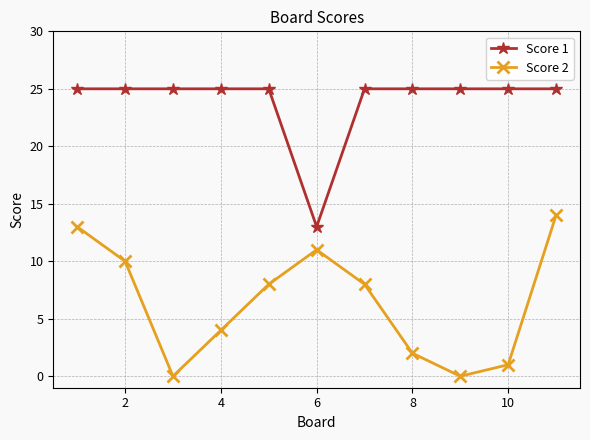

List the series in order of their peak value, highest first.

Score 1, Score 2